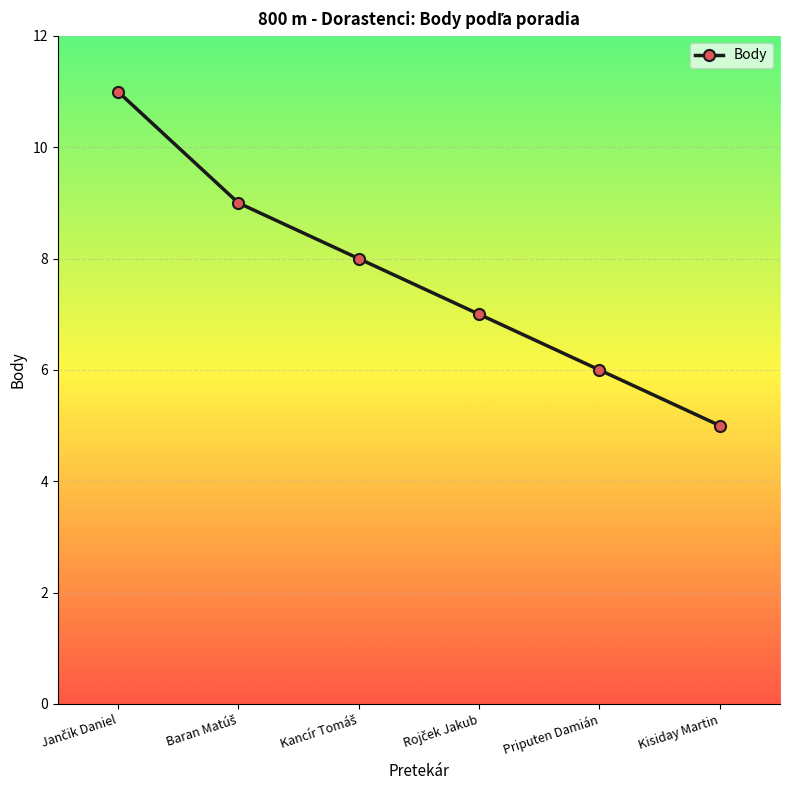

Reading left to right, list all the values displayed in this chart.

11	9	8	7	6	5